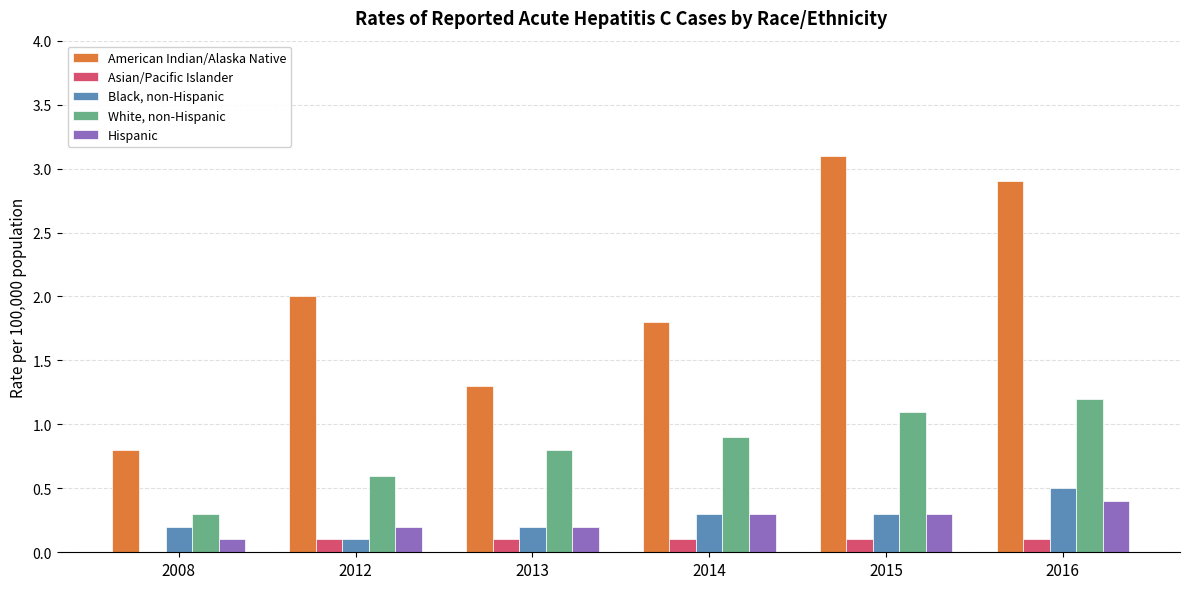

Reading left to right, what are all the values shown in this chart?

American Indian/Alaska Native: 2008=0.8	2012=2.0	2013=1.3	2014=1.8	2015=3.1	2016=2.9
Asian/Pacific Islander: 2008=0.0	2012=0.1	2013=0.1	2014=0.1	2015=0.1	2016=0.1
Black, non-Hispanic: 2008=0.2	2012=0.1	2013=0.2	2014=0.3	2015=0.3	2016=0.5
White, non-Hispanic: 2008=0.3	2012=0.6	2013=0.8	2014=0.9	2015=1.1	2016=1.2
Hispanic: 2008=0.1	2012=0.2	2013=0.2	2014=0.3	2015=0.3	2016=0.4